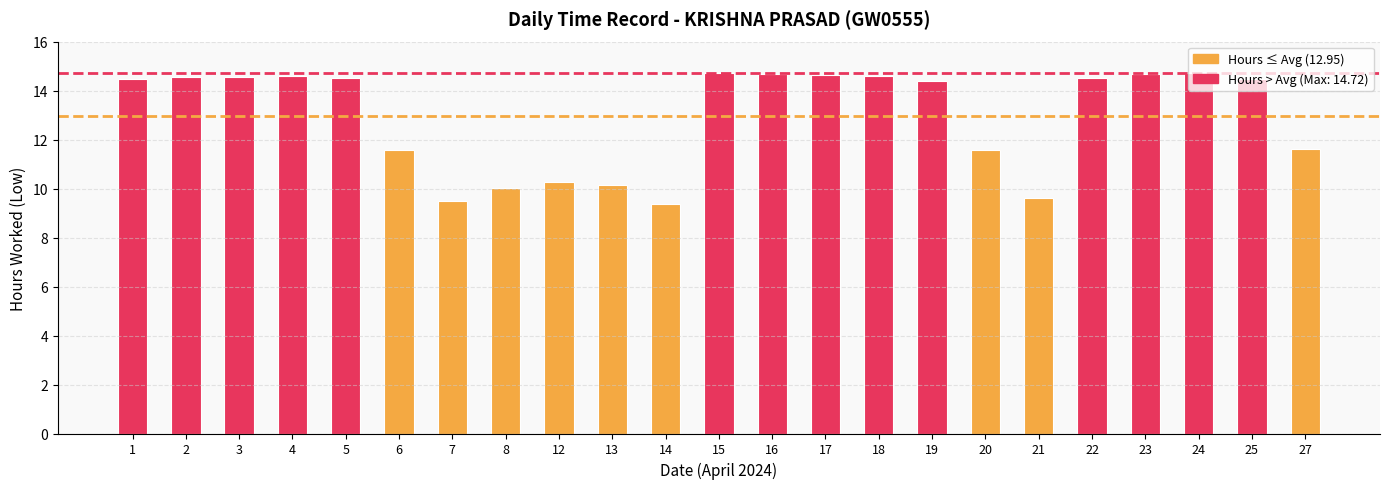

Count the number of categories in the chart.

23